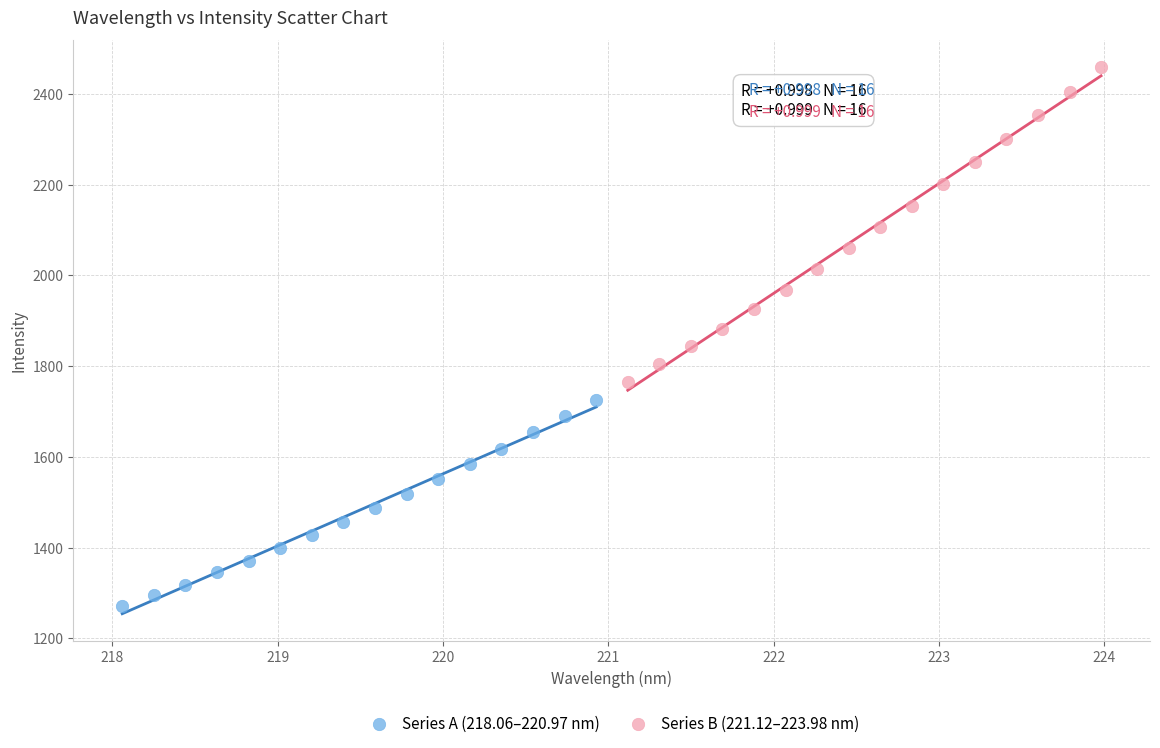

Which series reaches the minimum Y coordinate?

Series A (218.06–220.97 nm)